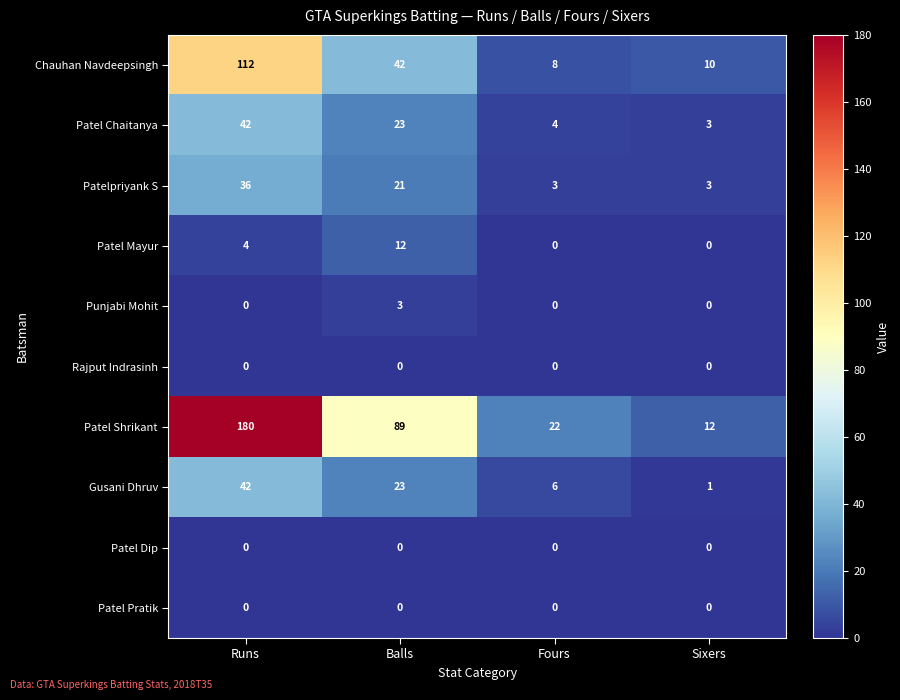

At which label does Punjabi Mohit reach its peak?

Balls